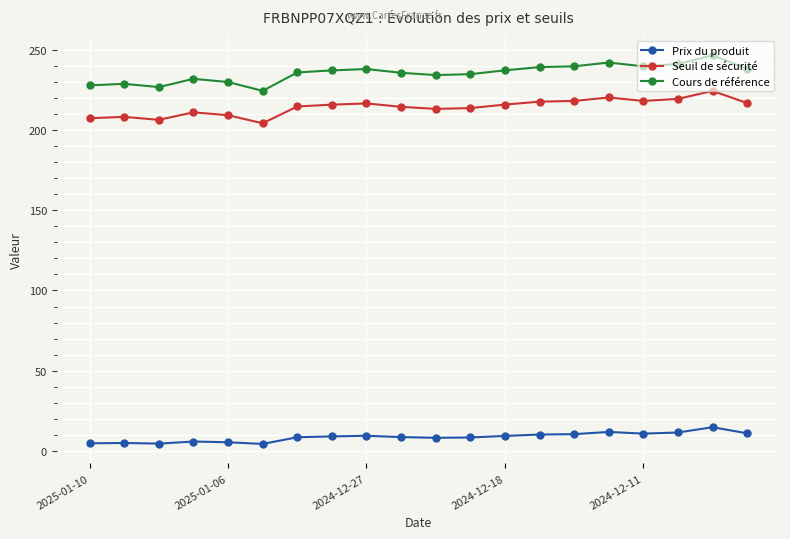

What is the highest value of the Seuil de sécurité series?

224.3